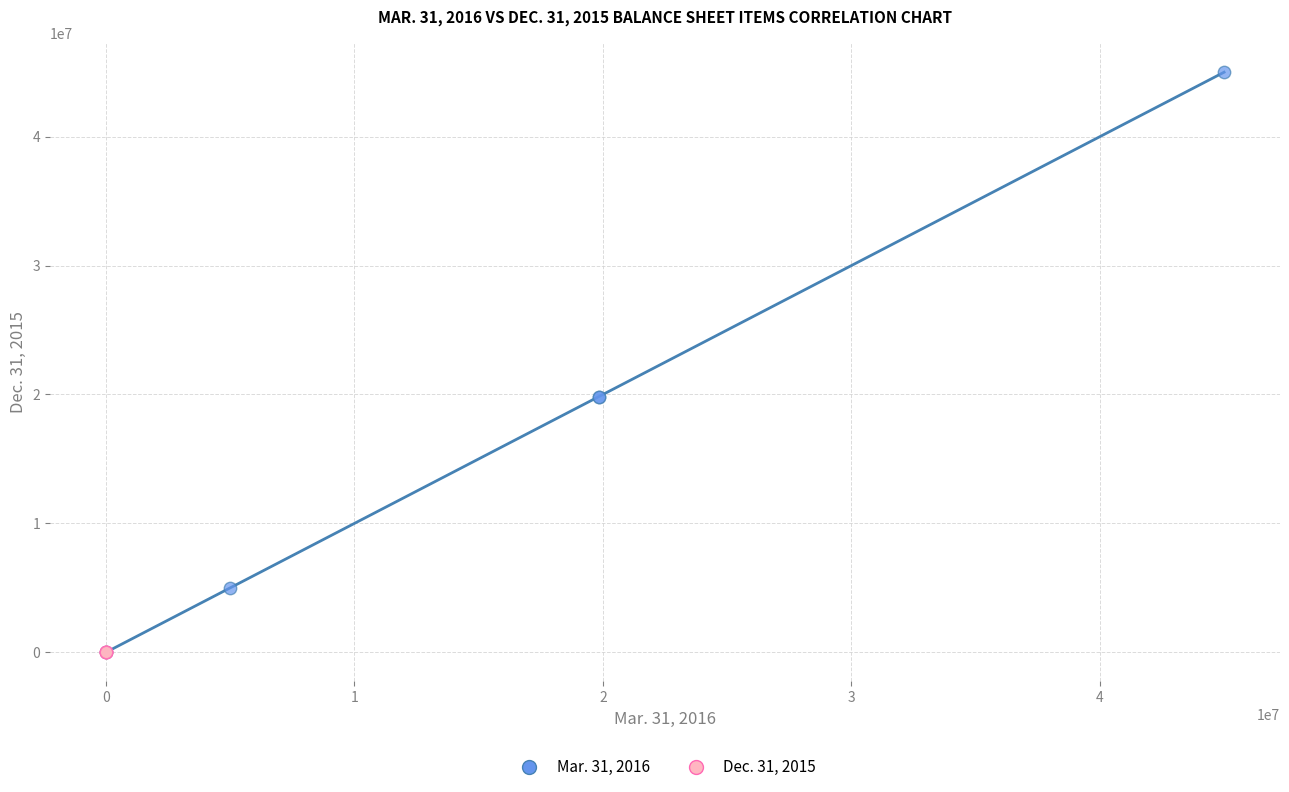

Which series contains the highest Y value?

Mar. 31, 2016